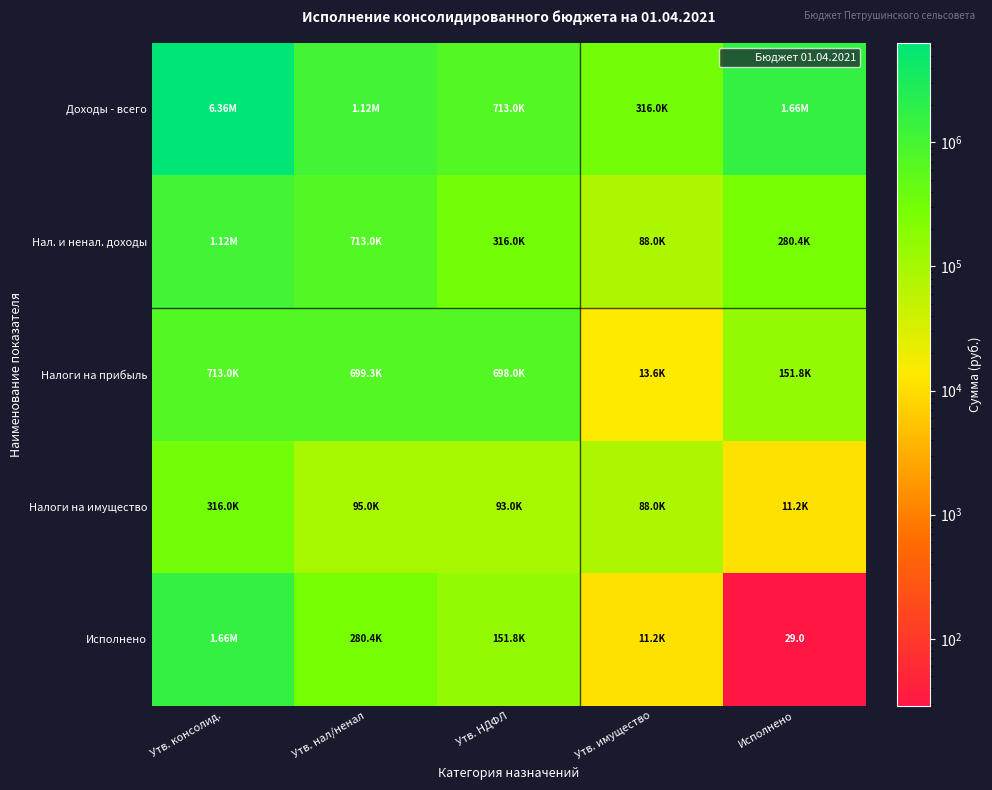

Is the value of Доходы - всего at Утв. НДФЛ greater than the value of Исполнено at Утв. НДФЛ?

Yes